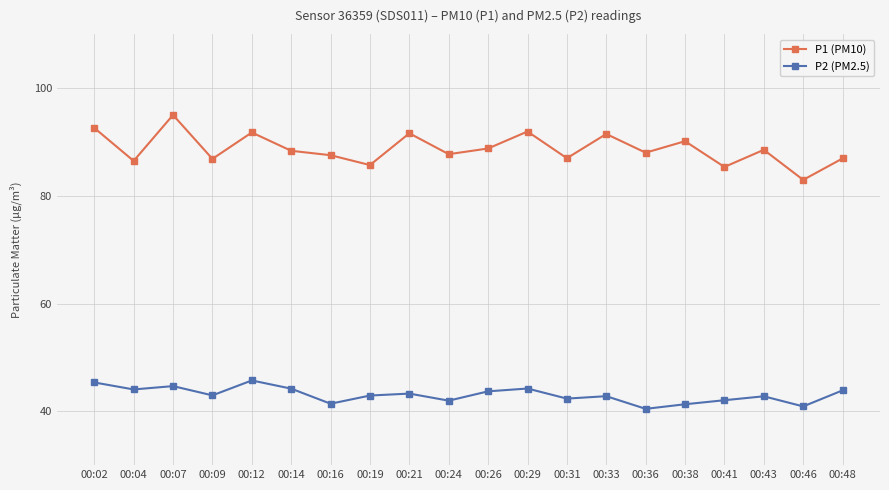

How many lines are shown in the chart?

2